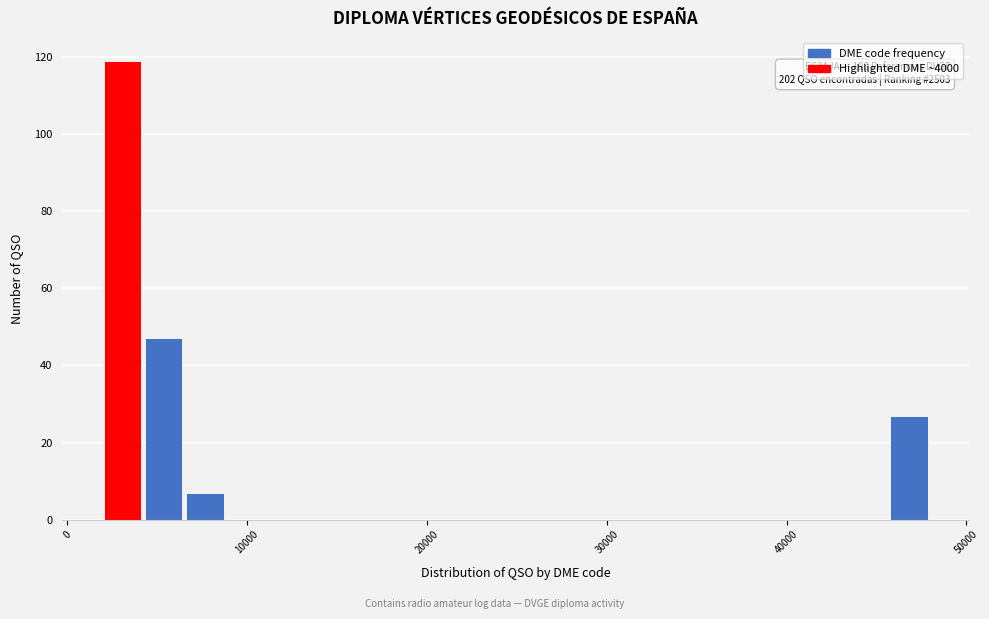

Around what value on the x-axis is the tallest bar? Give the approximate position of its centre, as read against the axis.

3000